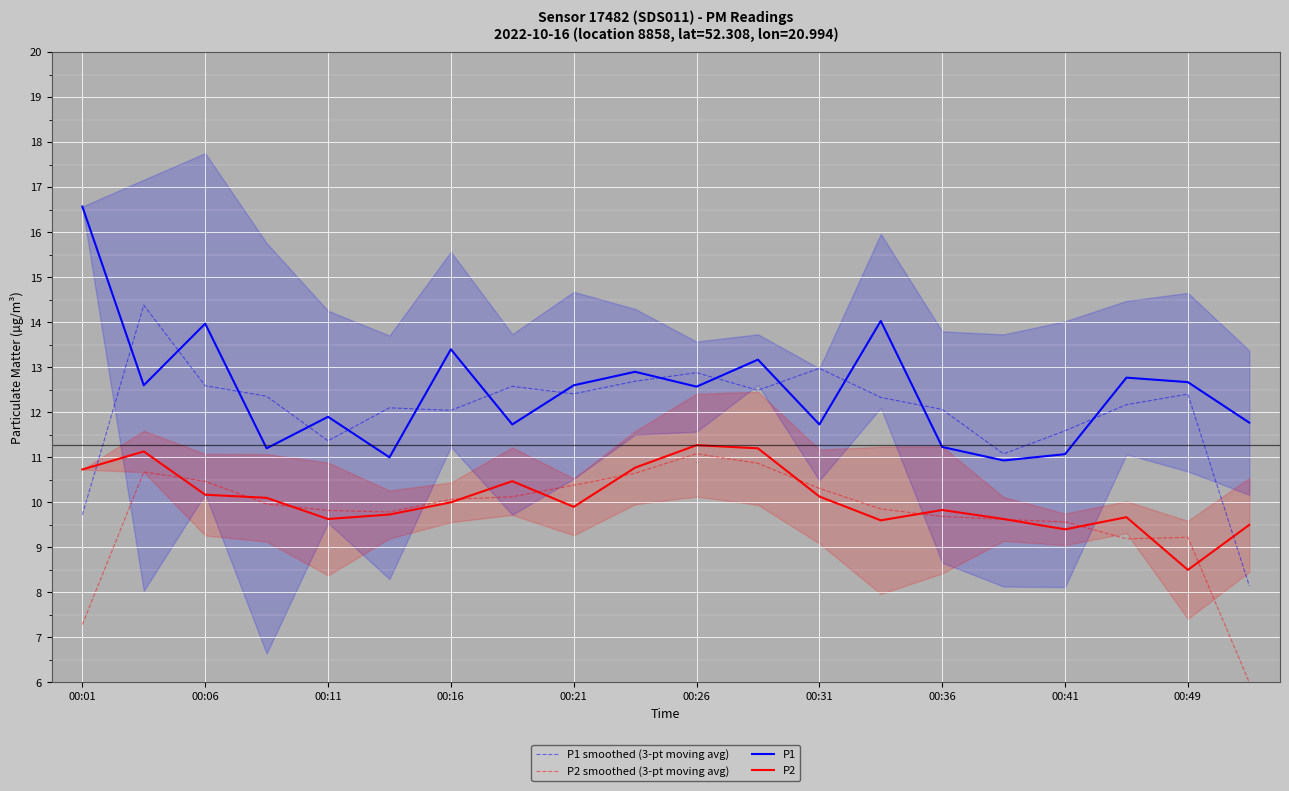

The P1 series shows 28.4 at 00:01. True or false?

False